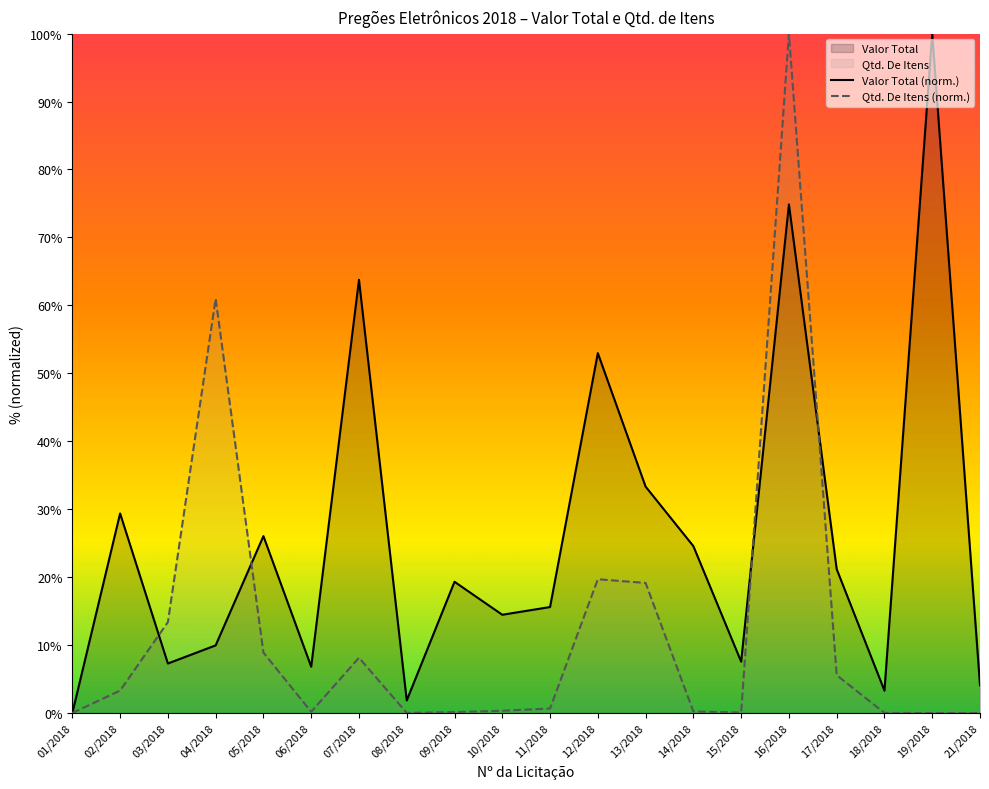

Read the Valor Total (norm.) value at 11/2018.

15.6